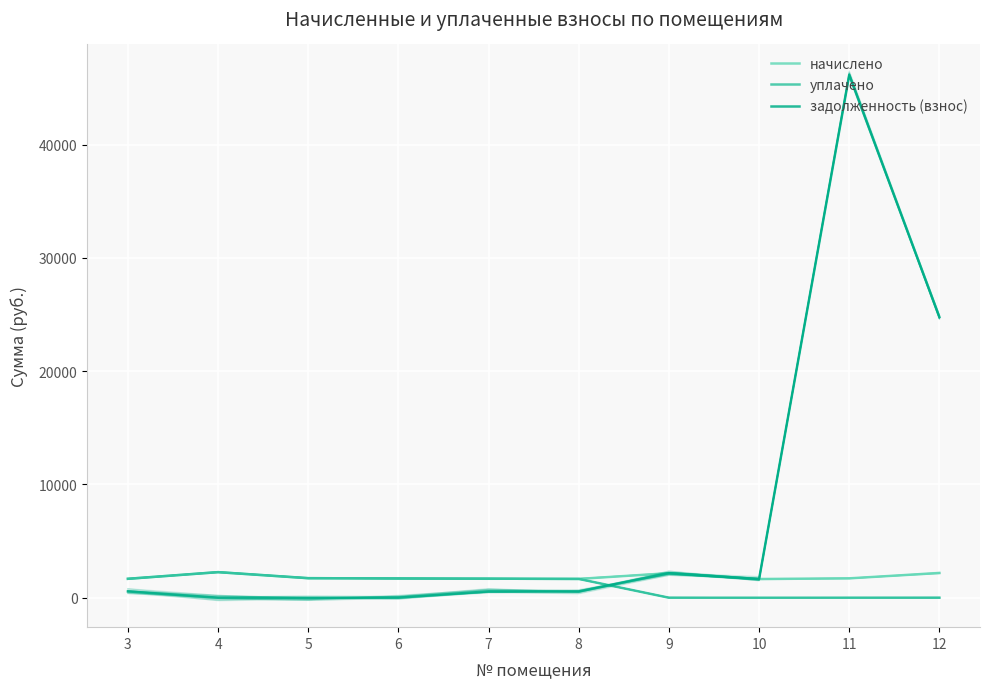

Which category has the lowest value in the уплачено series?

9